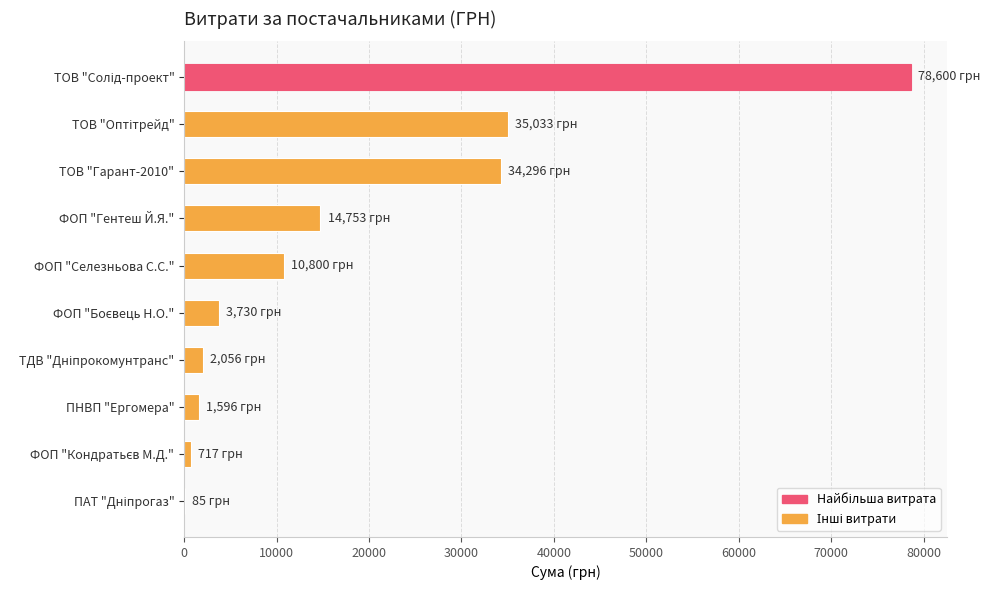

What is the maximum value shown in the chart?

78600.0